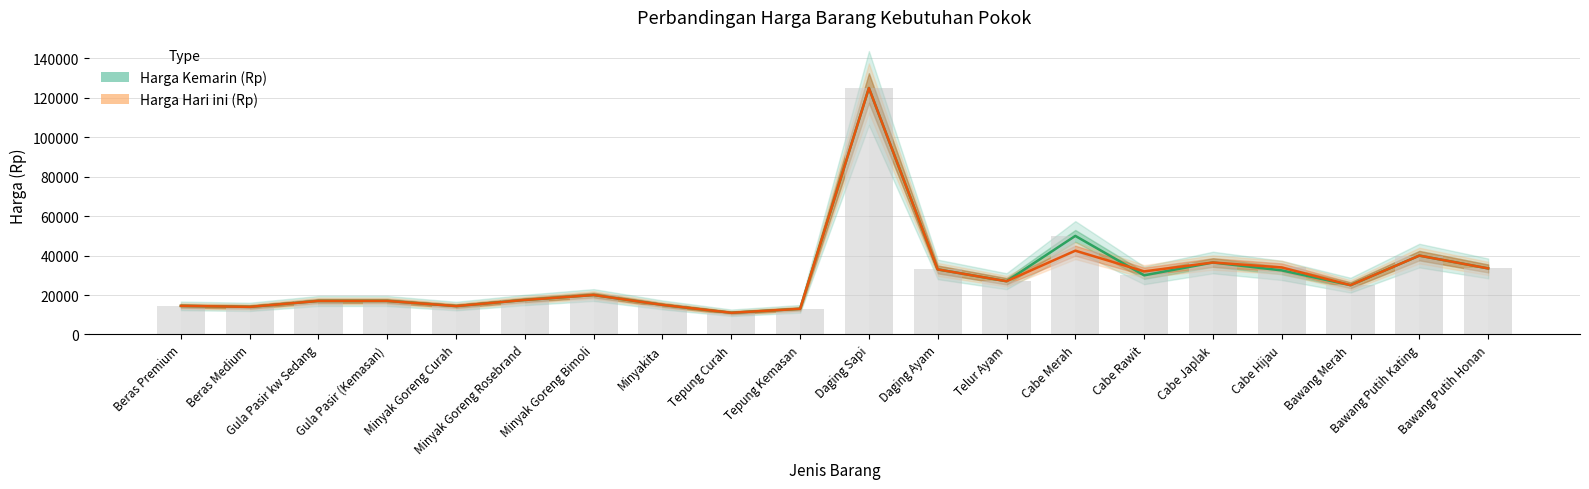

Reading right to left, what are all the values shown in this chart?

Harga Kemarin (Rp): 33500	40000	25000	32500	36500	30000	50000	27000	33000	125000	13000	11000	15000	20000	17500	14400	17000	17000	14000	14500
Harga Hari ini (Rp): 33500	40000	25000	34000	36500	32000	42500	27000	33000	125000	13000	11000	15000	20000	17500	14400	17000	17000	14000	14500